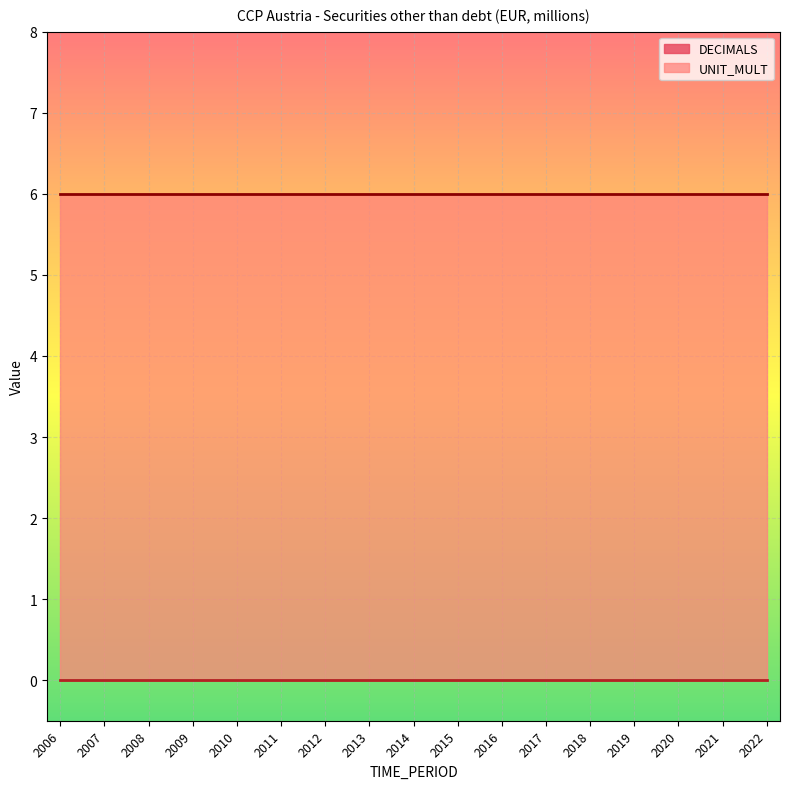

True or false: DECIMALS and UNIT_MULT intersect in this chart.

False